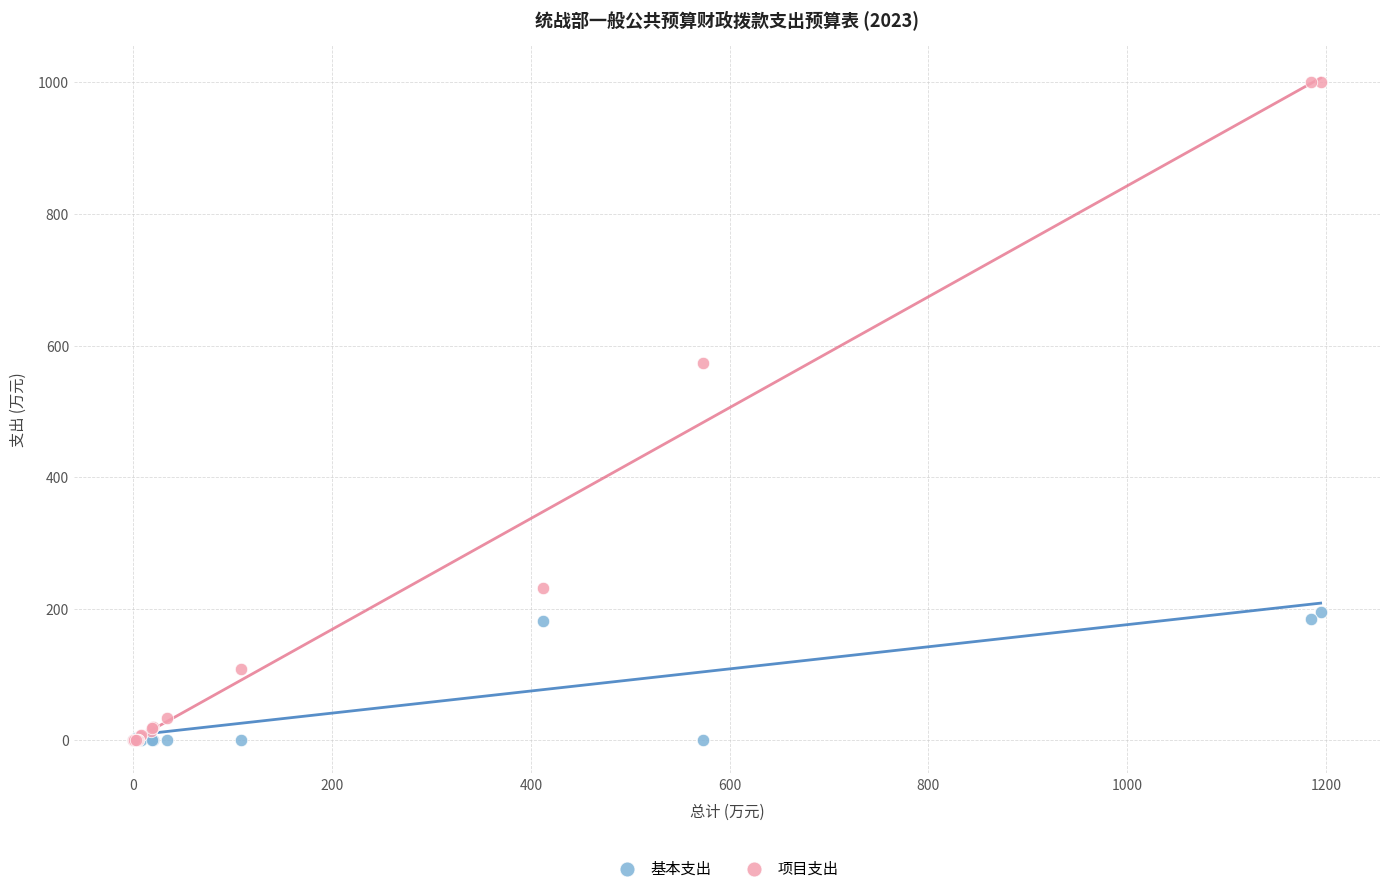

Which series has the largest Y range (max minus min)?

项目支出